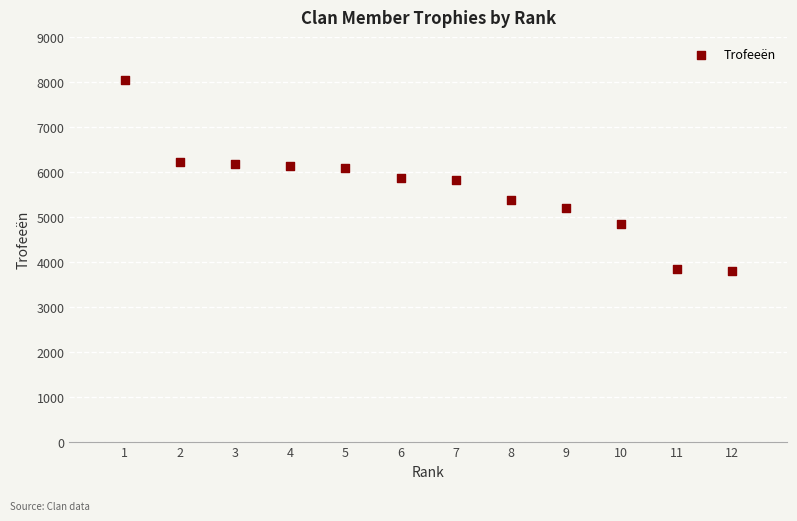

What is the range of Y values (max minus min)?

4232